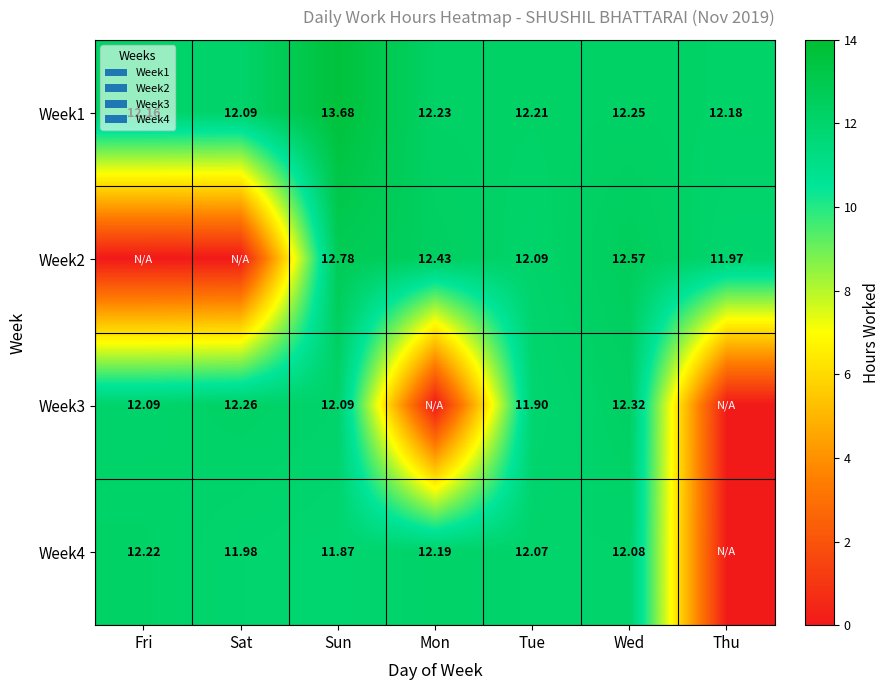

Rank the categories by Week1 value from lowest to highest.

Sat, Fri, Thu, Tue, Mon, Wed, Sun